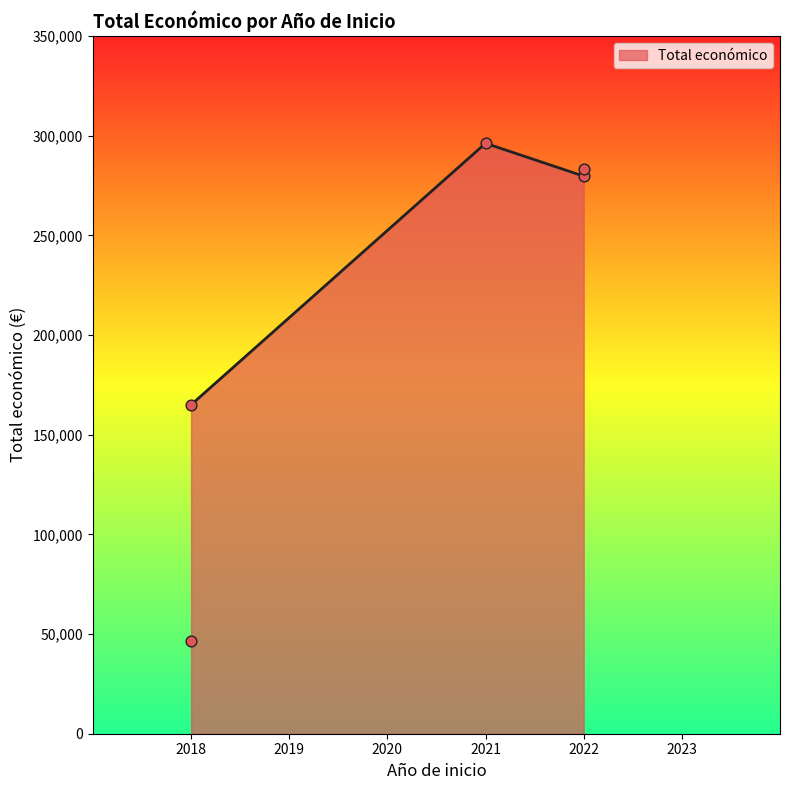

Approximately how many times larger is the value at 2018 compared to 2021?

0.6